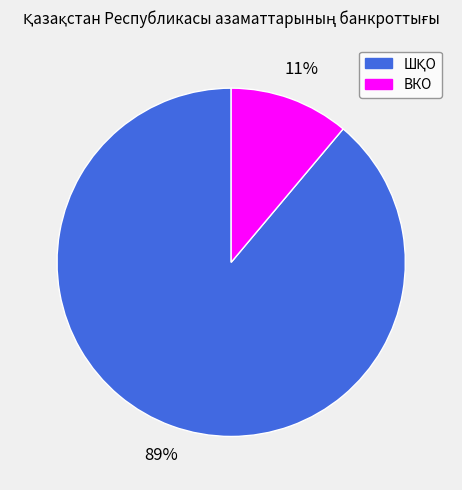

To the nearest percent, what percentage of the pie is ВКО?

11%